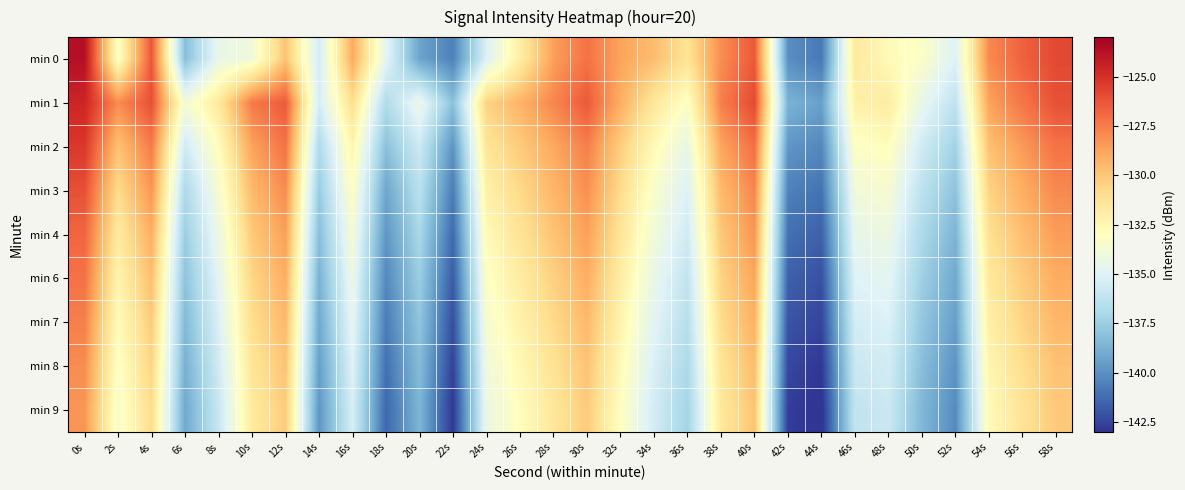

What is the spread (max minus min) of values at 14s?

4.4